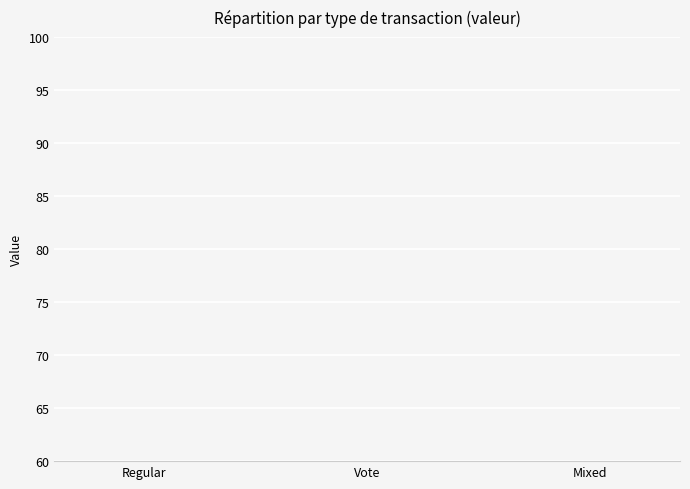

List the labels in order of value, smallest first.

Regular, Mixed, Vote